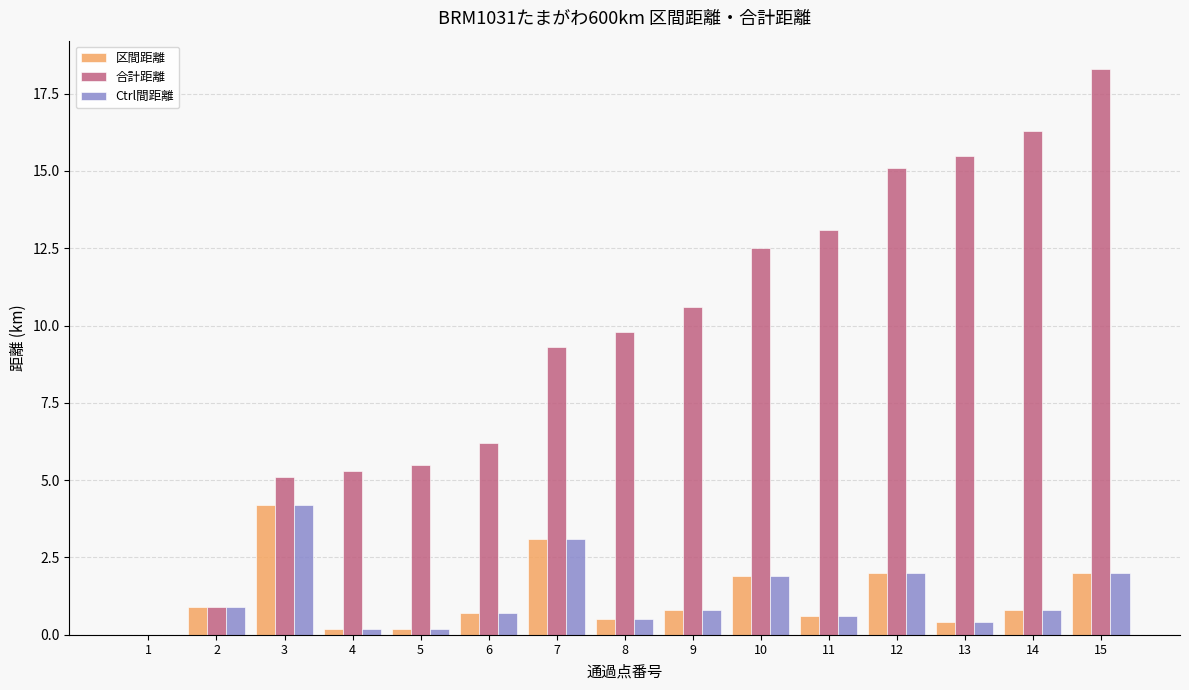

What is the sum of all Ctrl間距離 values?

18.3